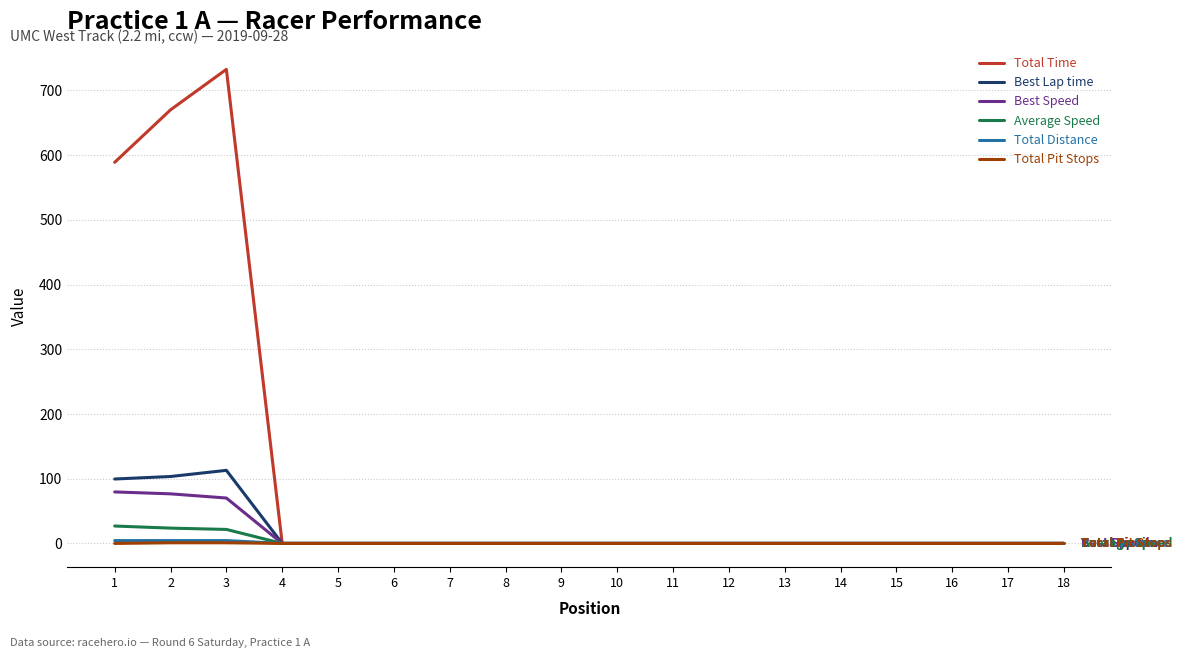

What is the maximum value for Best Lap time?

112.9